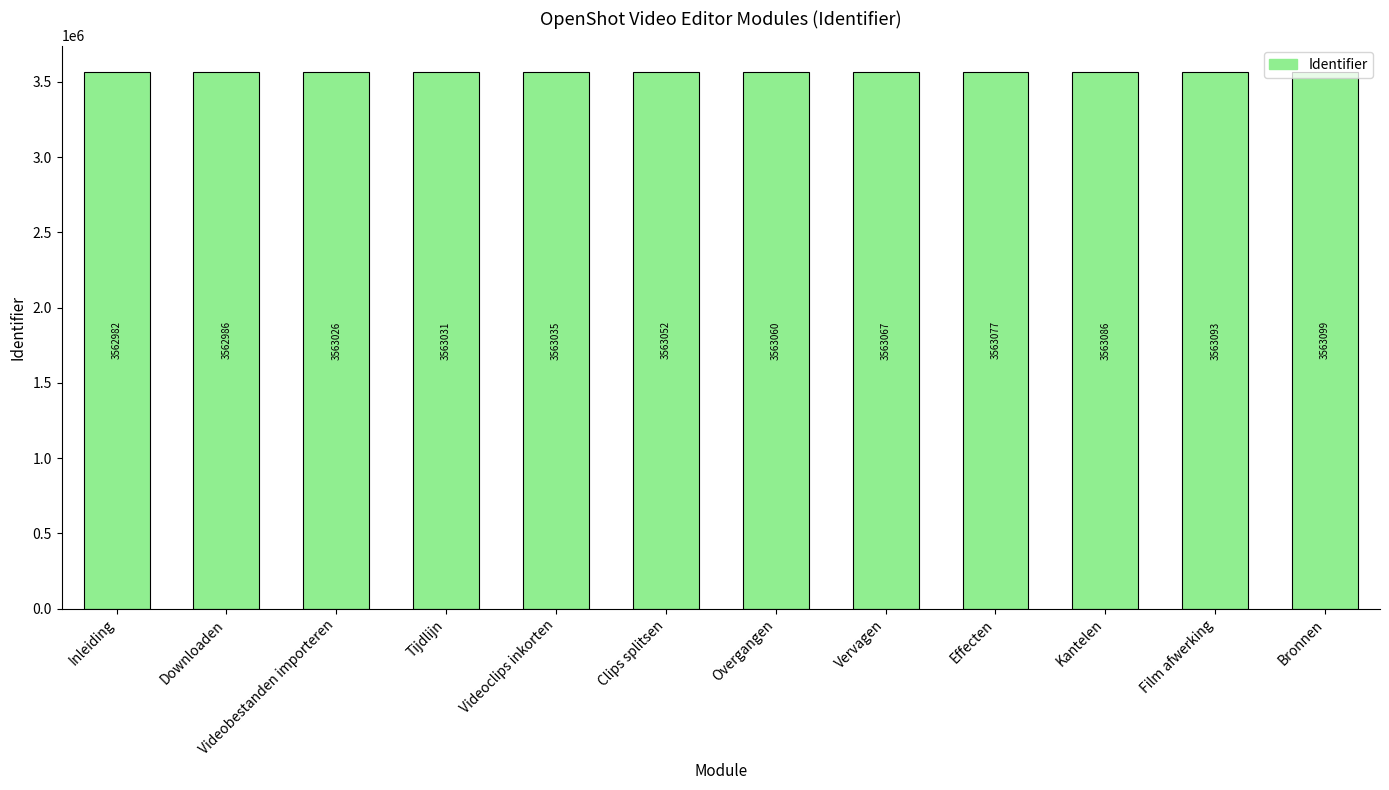

Are the bars horizontal?

No